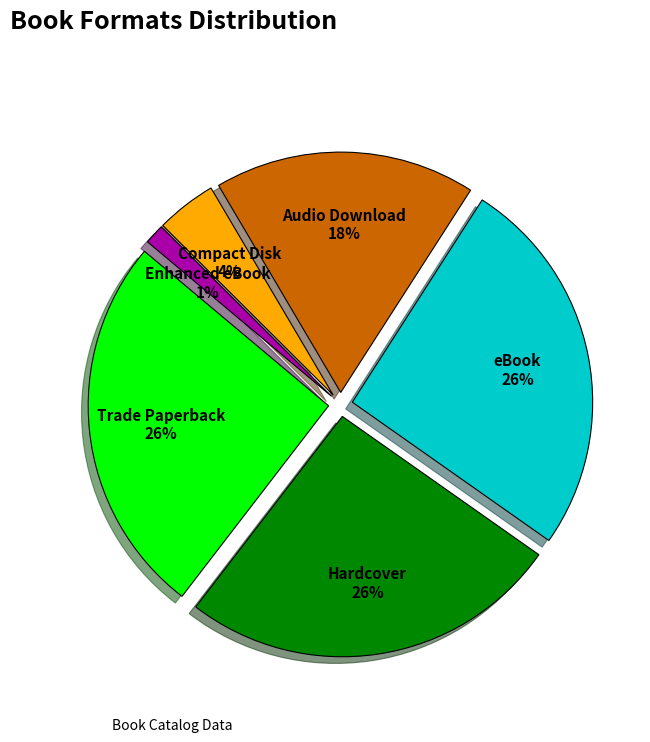

To the nearest percent, what percentage of the pie is Trade Paperback?

26%